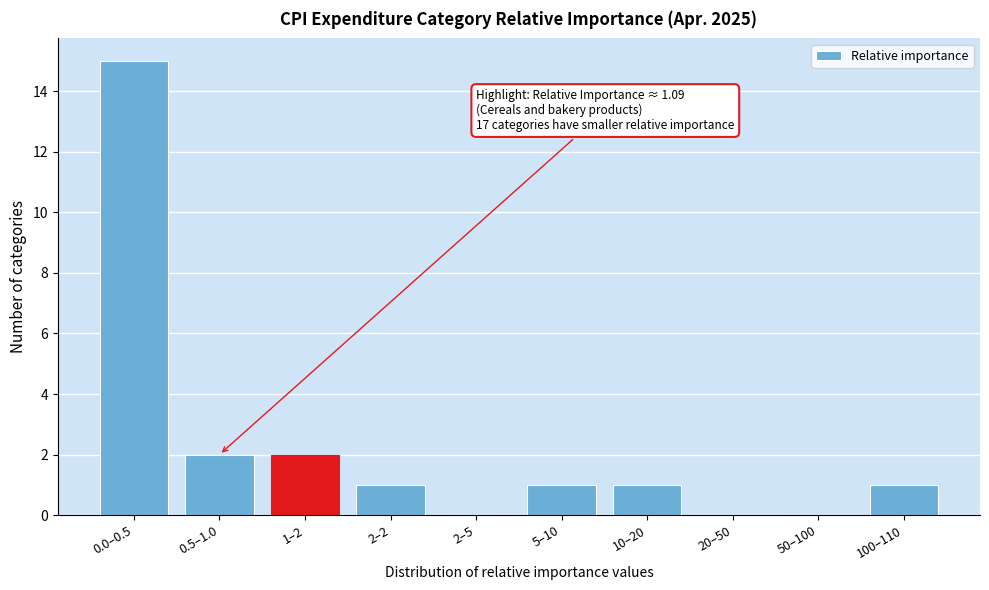

Reading left to right, extract all data points from this chart.

0.0–0.5=15	0.5–1.0=2	1–2=2	2–2=1	2–5=0	5–10=1	10–20=1	20–50=0	50–100=0	100–110=1